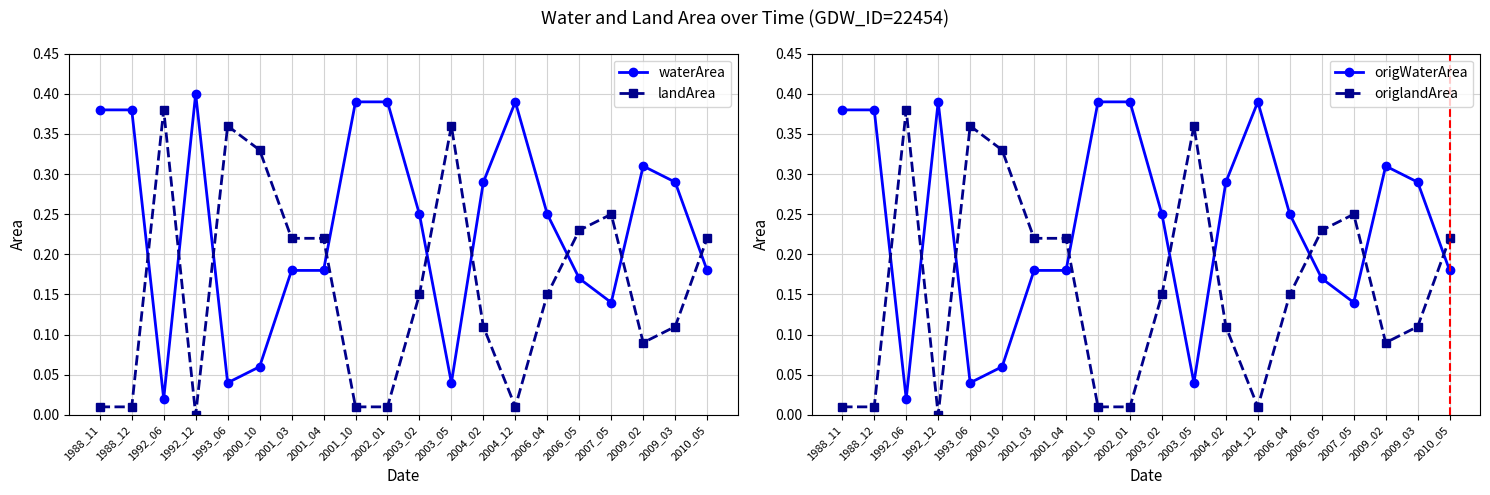

What is the difference between the highest and lowest values at 2006_04?

0.1